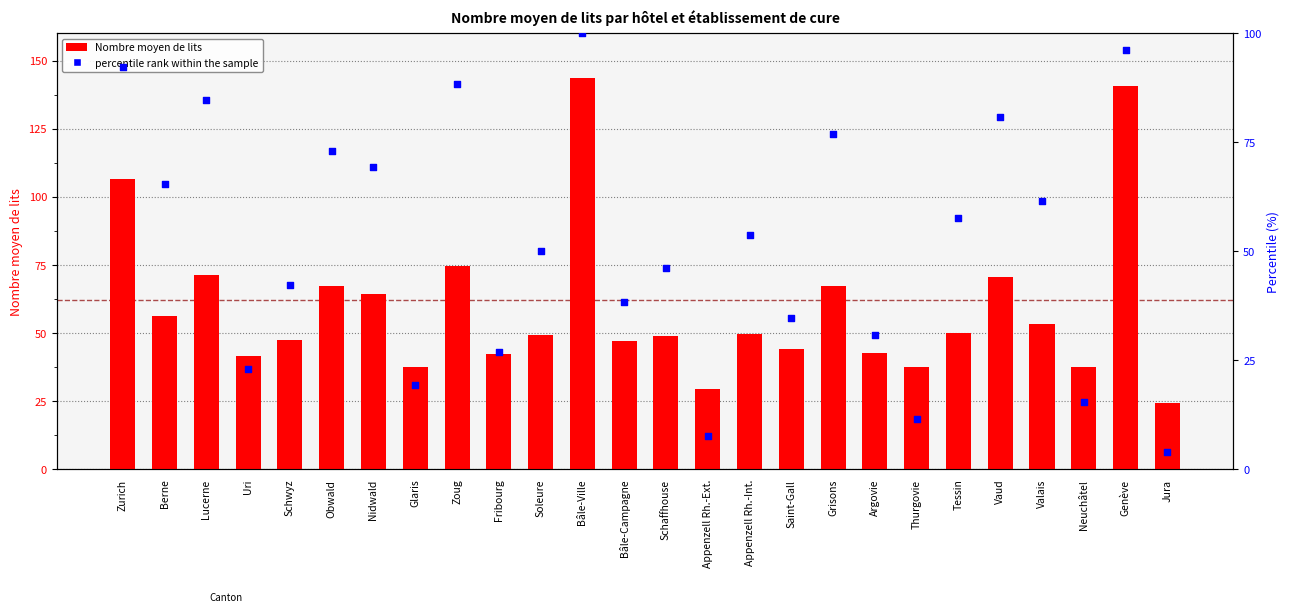

At which category is the sum across all series the highest?

Bâle-Ville